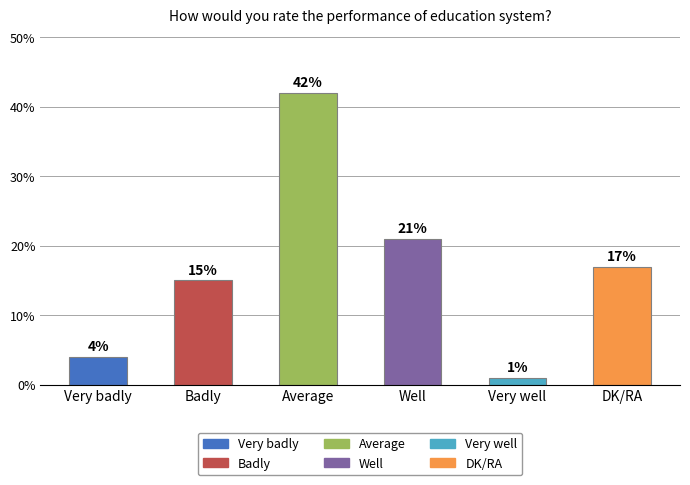

Reading left to right, list all the values displayed in this chart.

4	15	42	21	1	17